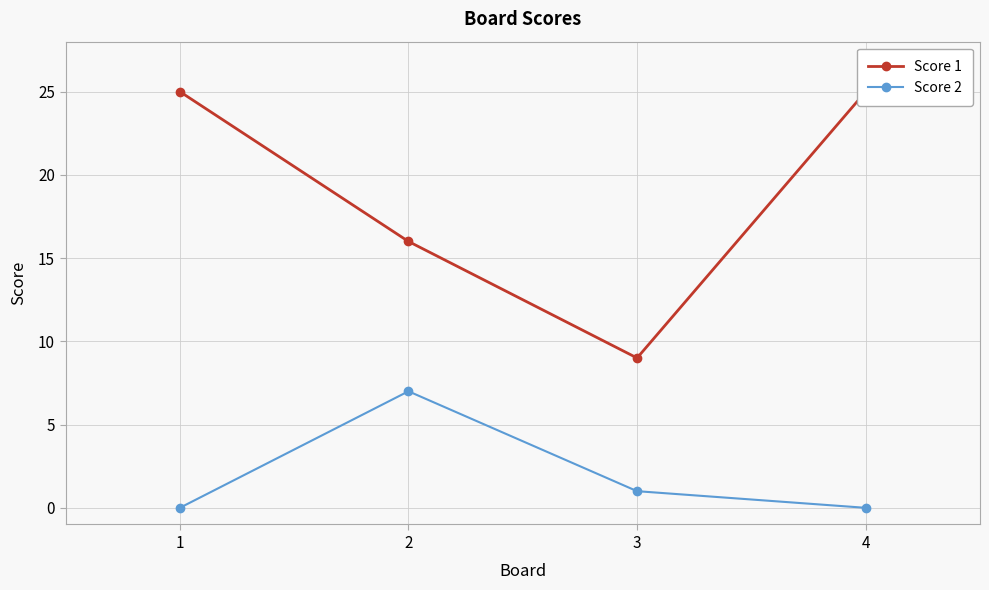

How many positive values does the Score 2 series have?

2